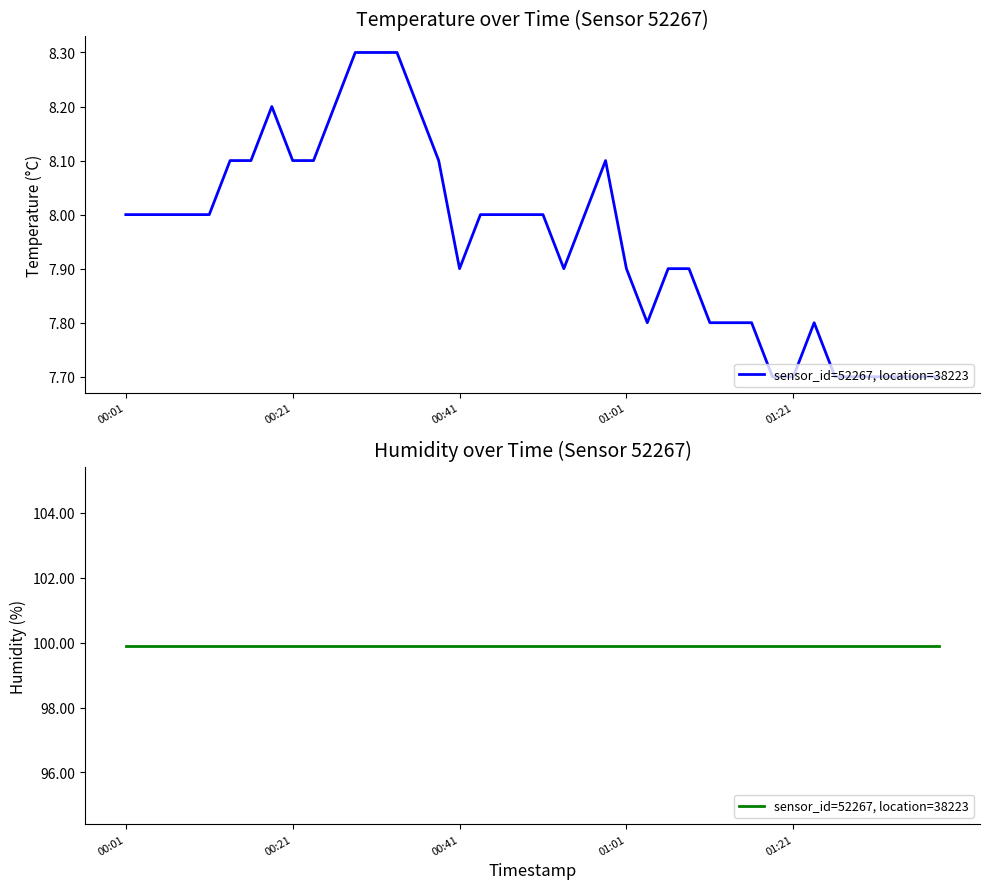

How many data points does each series have?

40